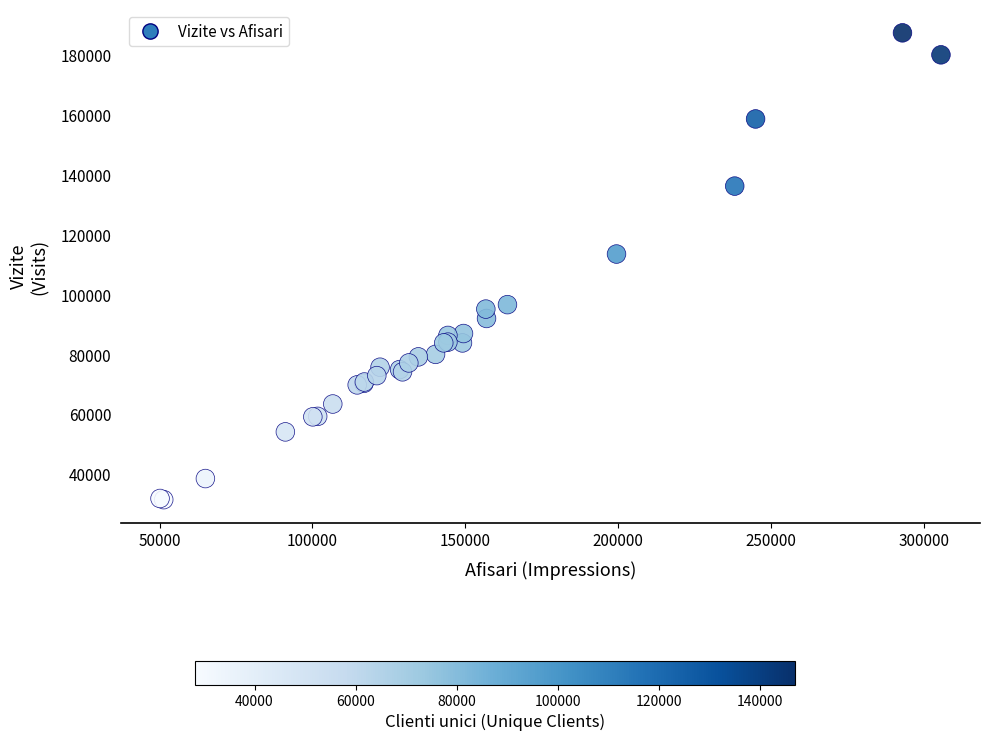

What Y value in the scatter plot is closest to 109491?

113567